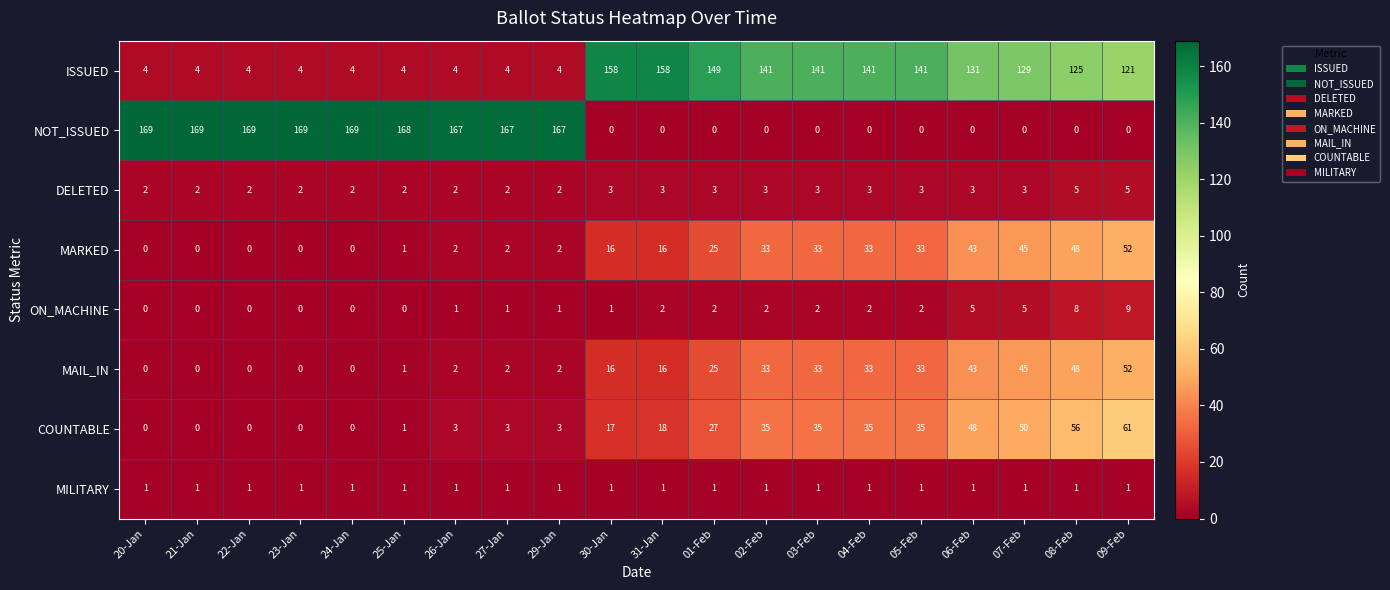

Which series has the largest total across all categories?

ISSUED